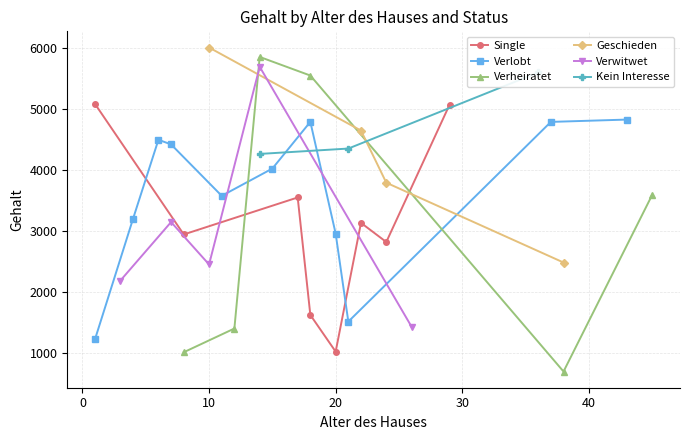

What is the minimum value for Single?

1021.0